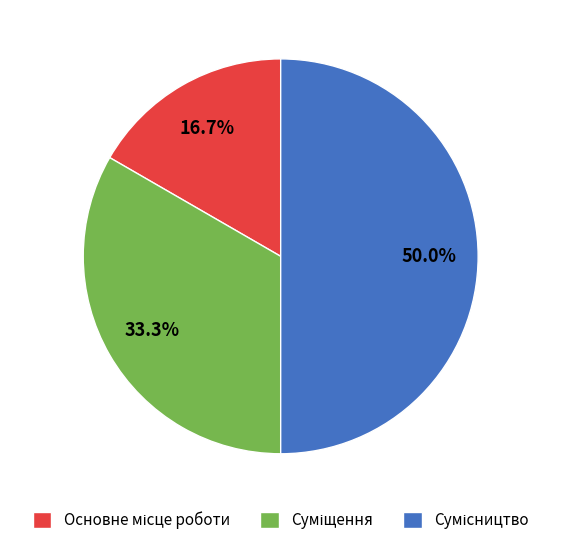

Does Суміщення represent more than half of the total?

No